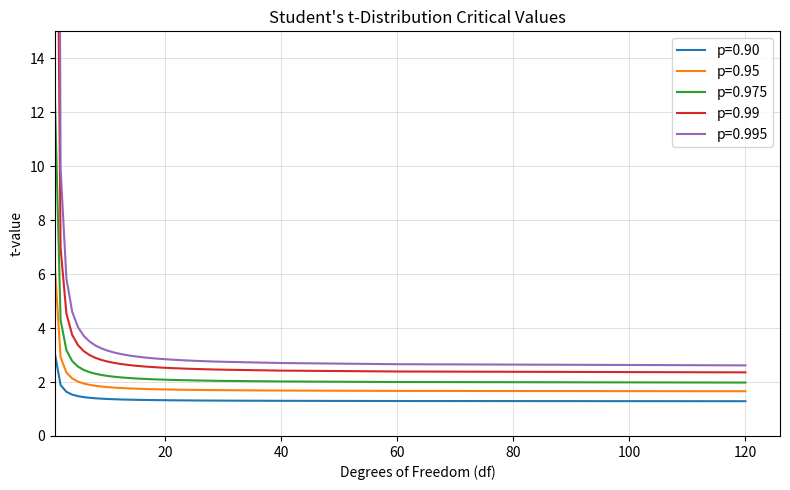

Which series has the largest total across all categories?

p=0.995